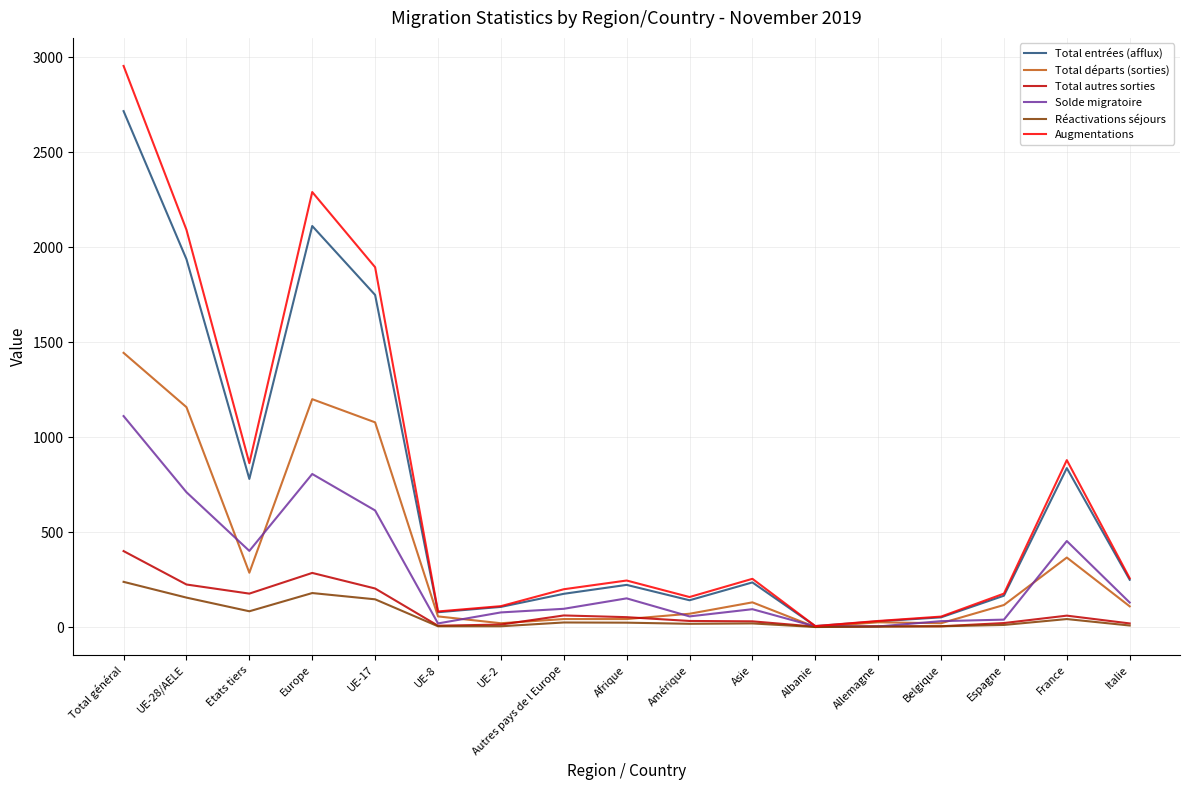

What is the spread (max minus min) of values at Asie?

235